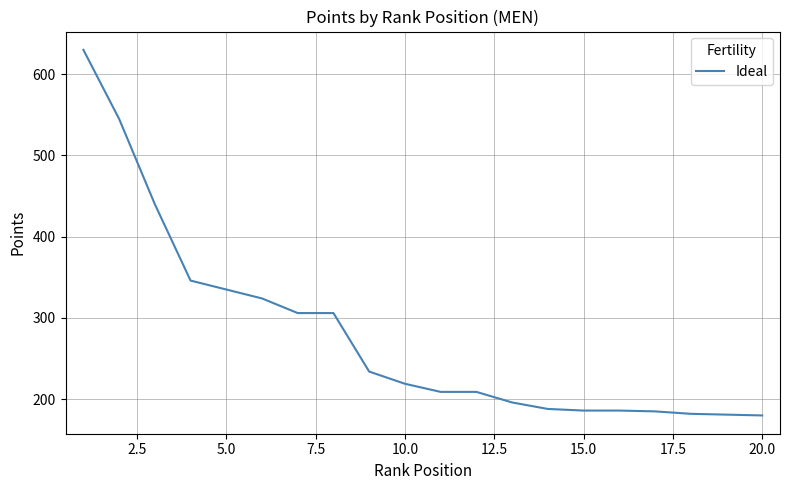

What is the greatest value displayed?

630